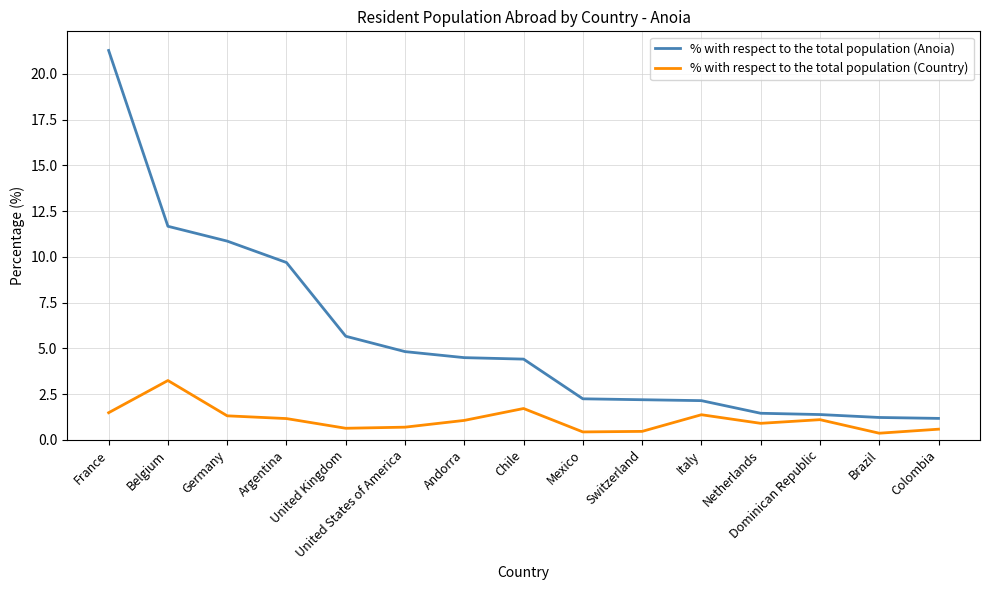

What is the difference between the % with respect to the total population (Country) values at United States of America and Brazil?

0.3